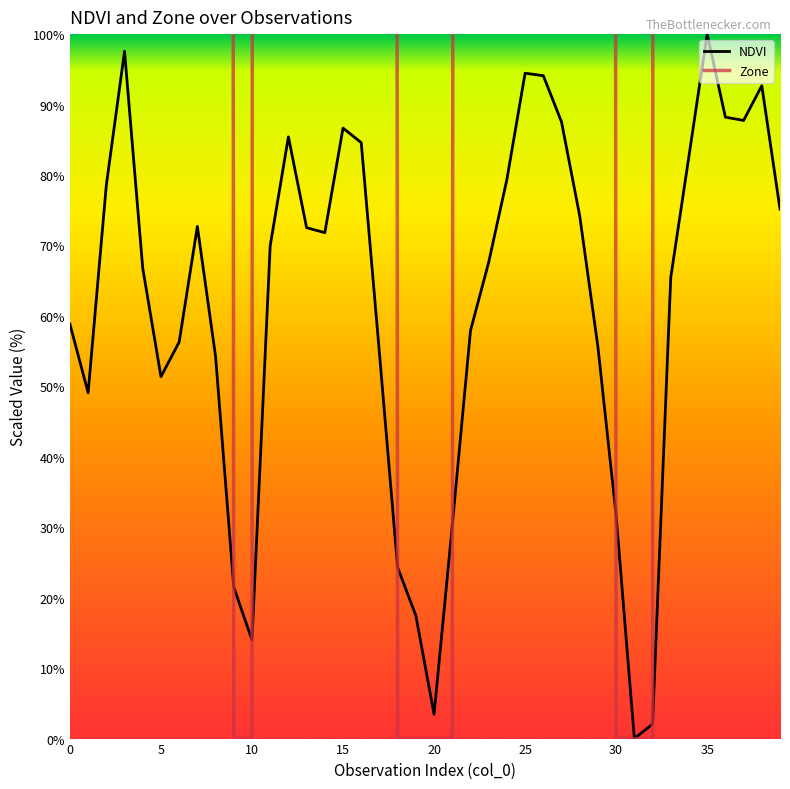

Where do NDVI and Zone first cross each other?

8 and 9